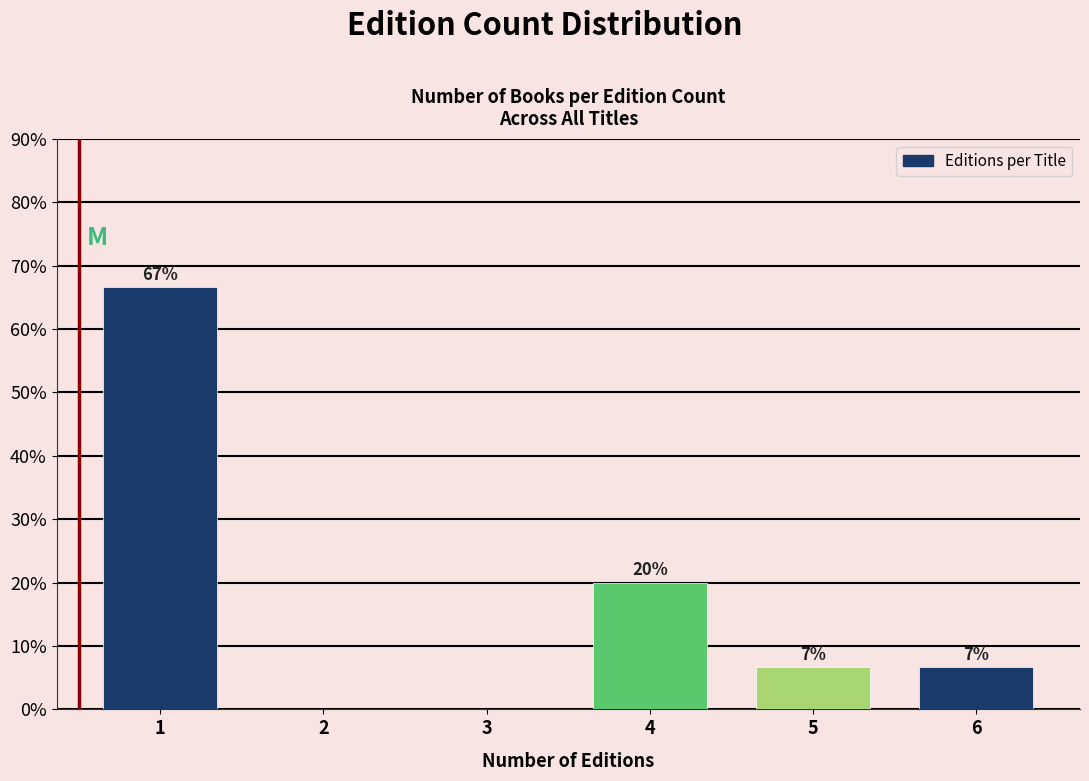

Which has a higher value, 3 or 6?

6